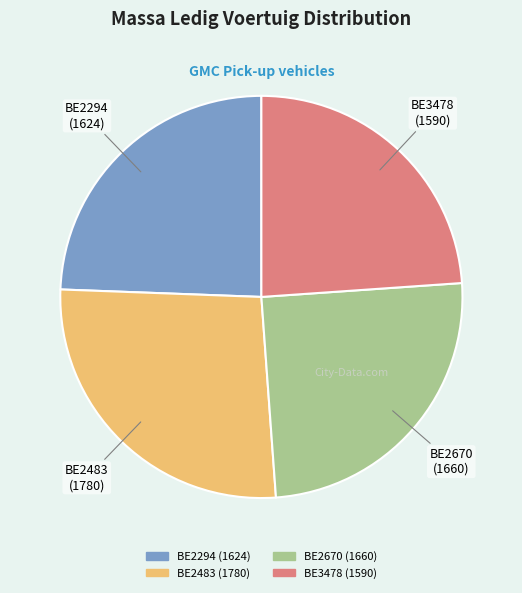

Is BE2483 the majority of the pie?

No